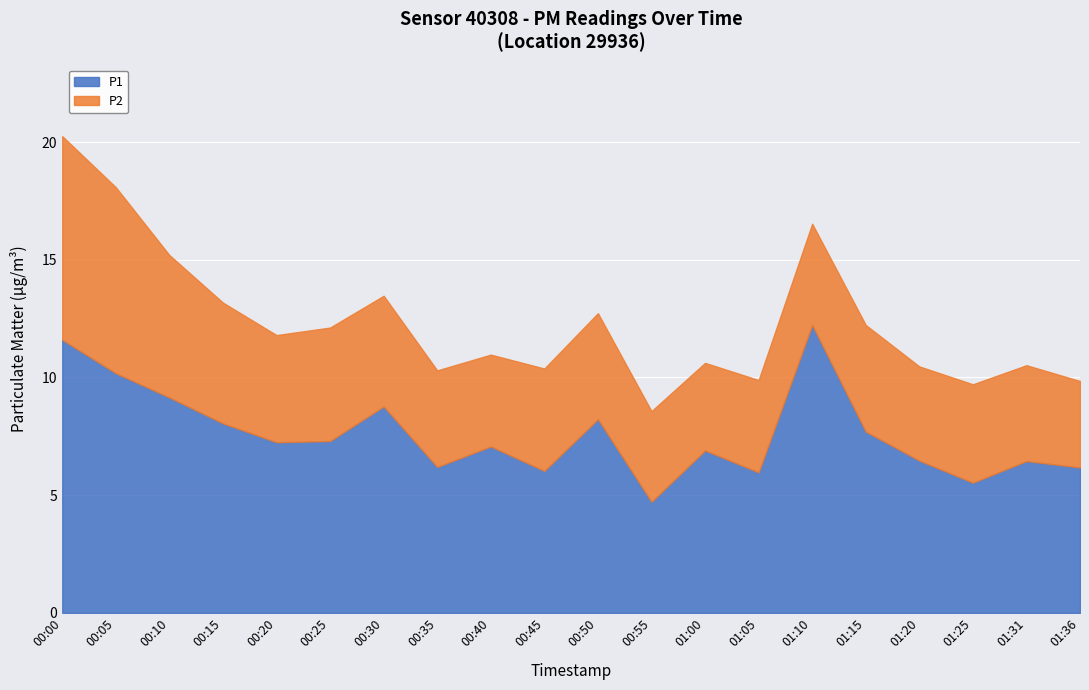

At which label does P2 reach its minimum?

01:36